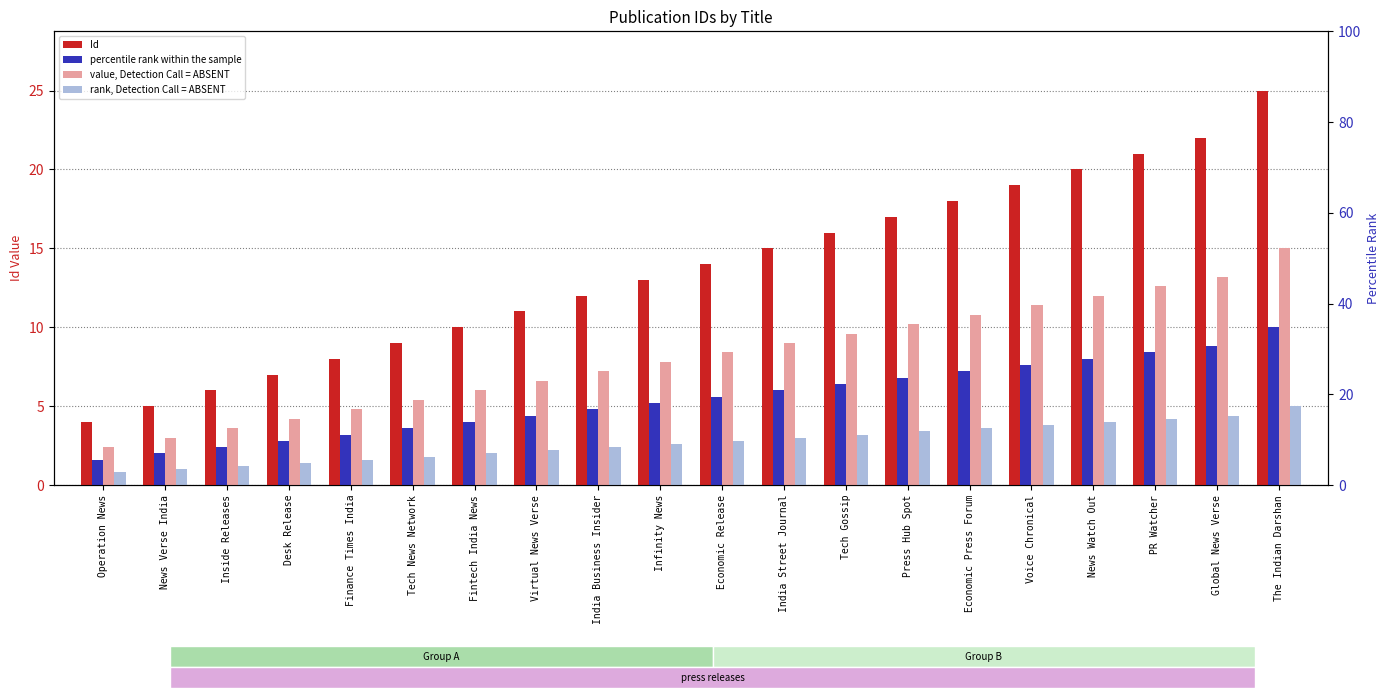

What is the average value of the Id series?

13.6